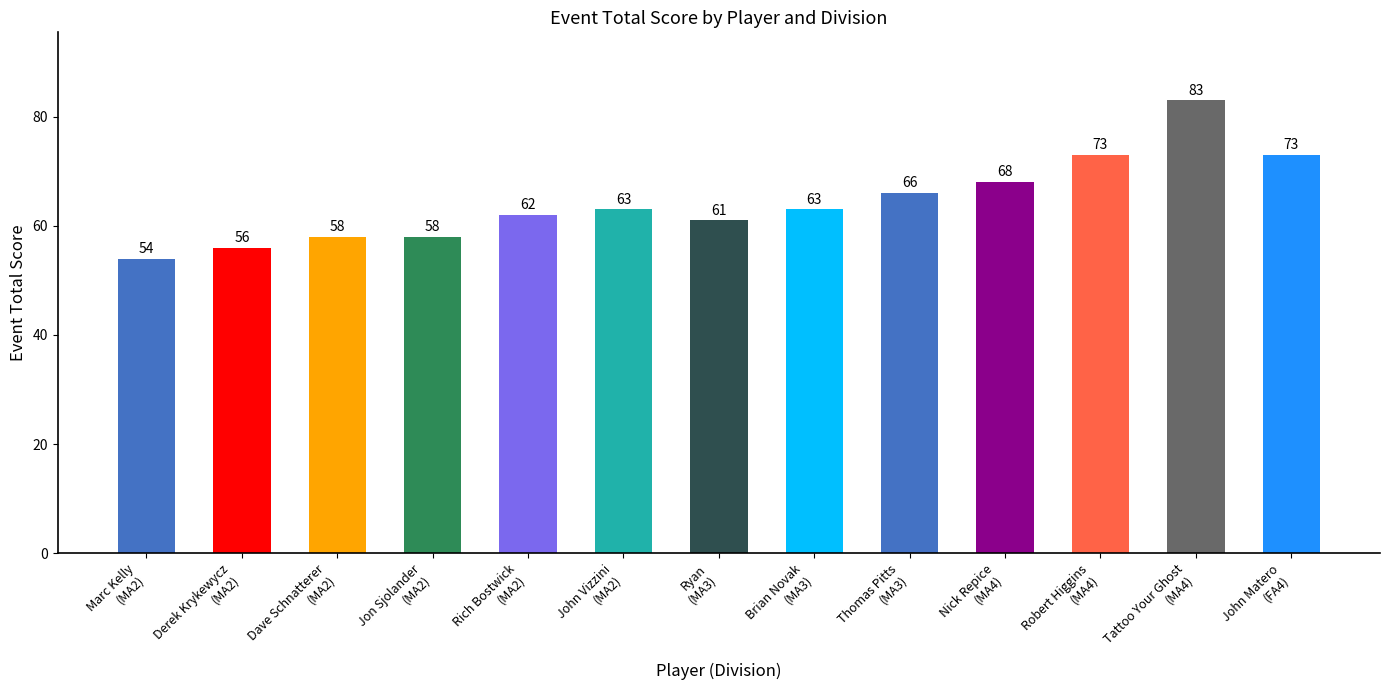

Where is the data nearest to the value 68?

Nick Repice
(MA4)